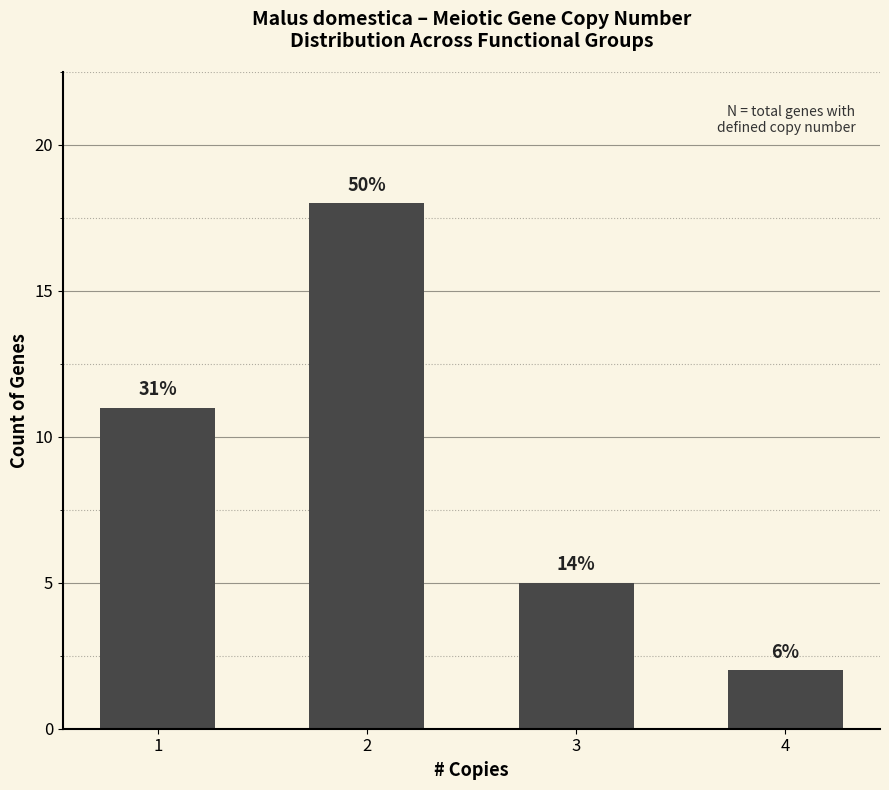

What is the sum of all values?

36